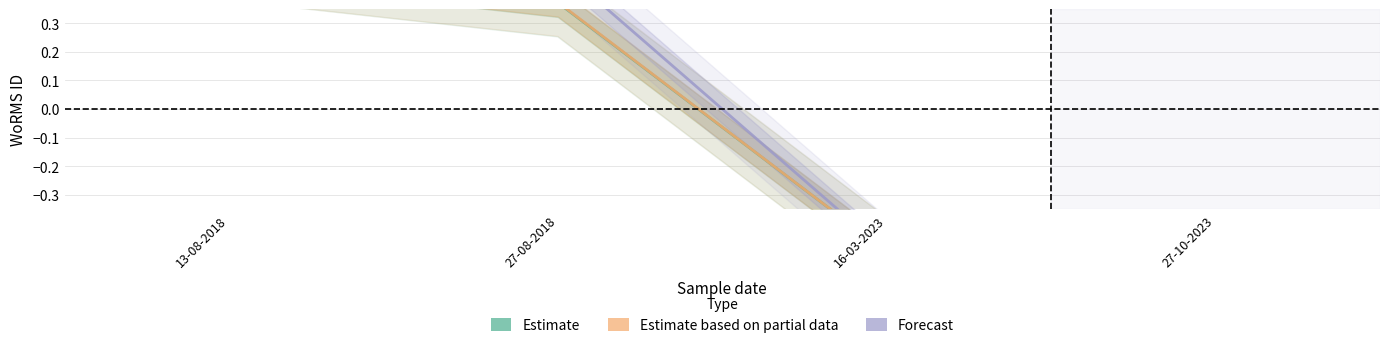

The Forecast series shows 0.8 at 13-08-2018. True or false?

False